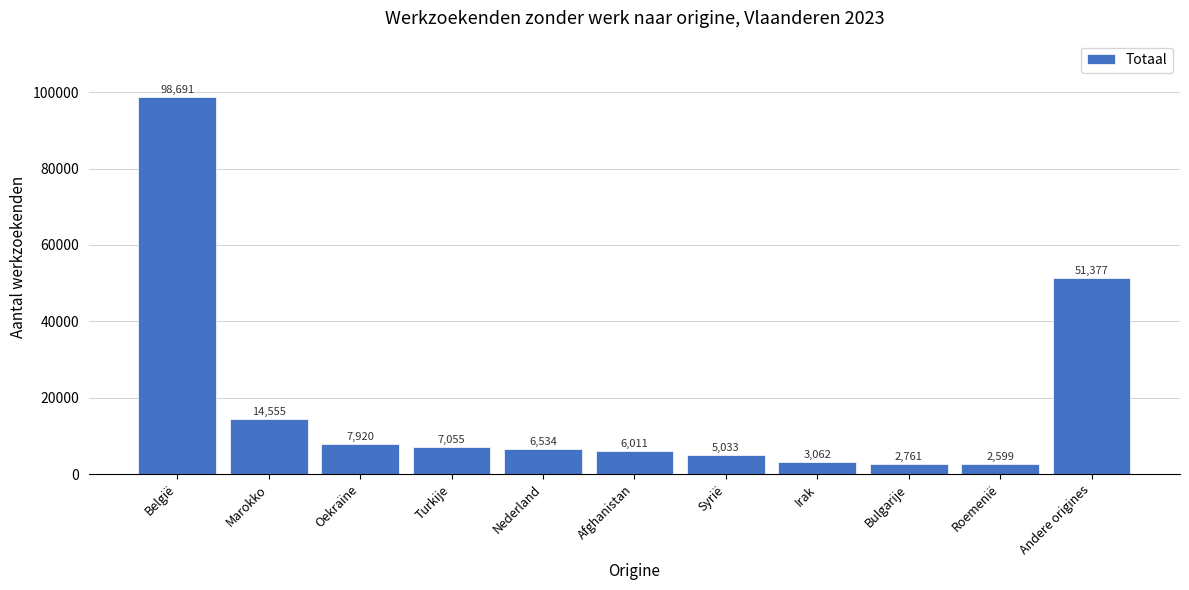

Reading left to right, transcribe all the data shown in this chart.

98691	14555	7920	7055	6534	6011	5033	3062	2761	2599	51377